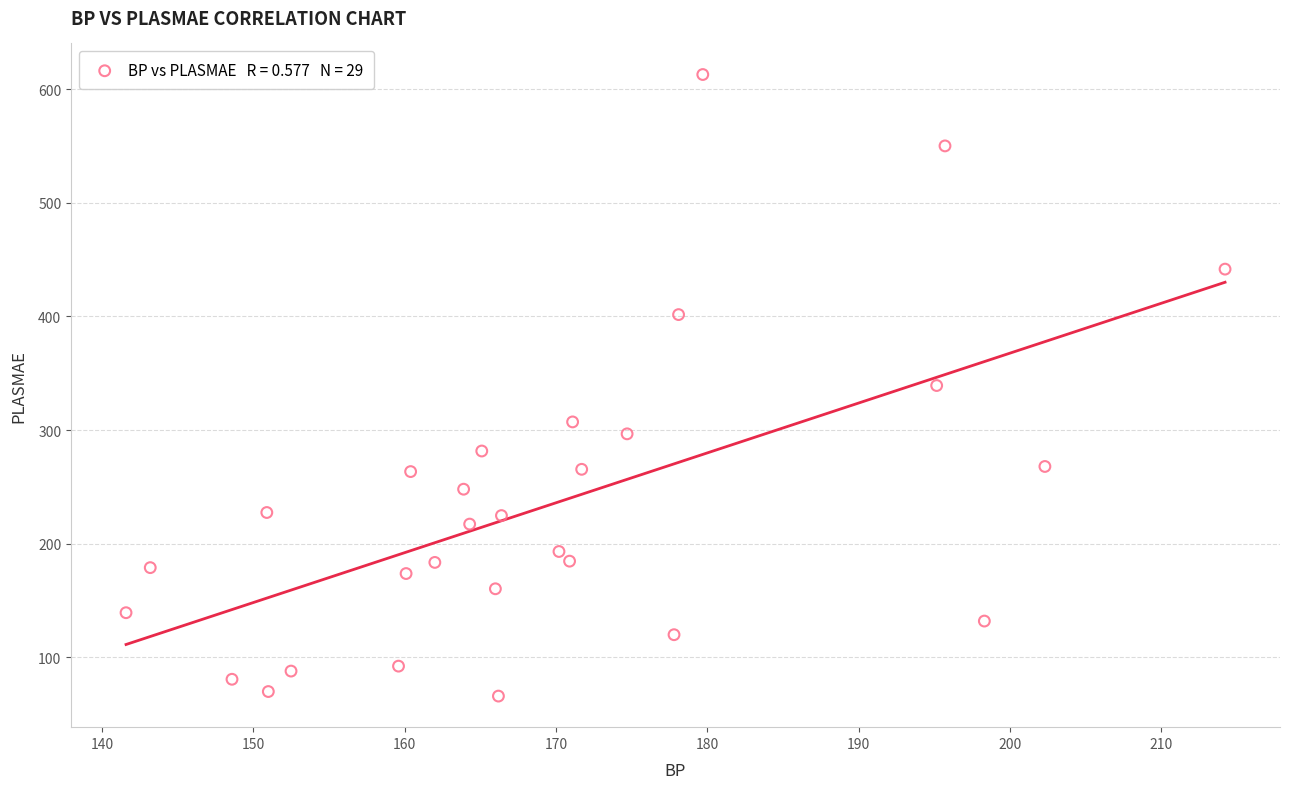

What is the range of X values (max minus min)?

72.6